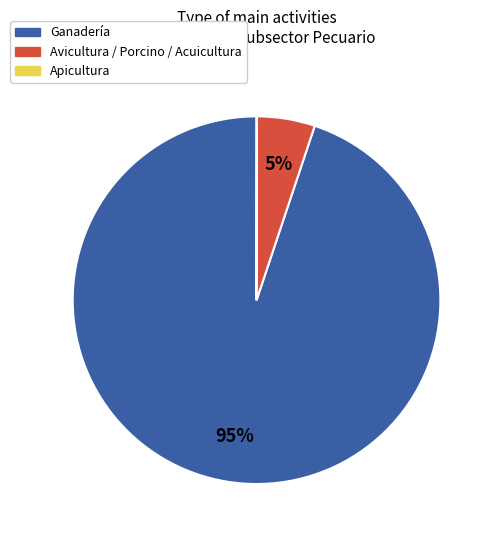

Is there any slice that represents more than half of the pie?

Yes